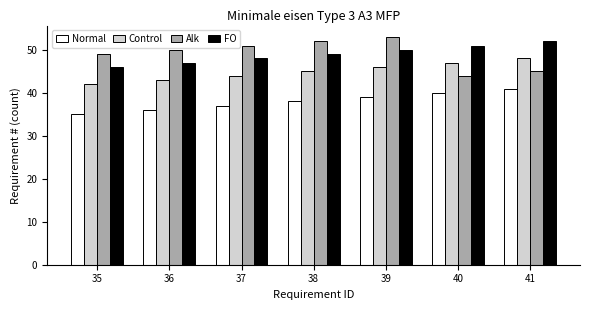

Which label corresponds to the smallest value in the chart?

35